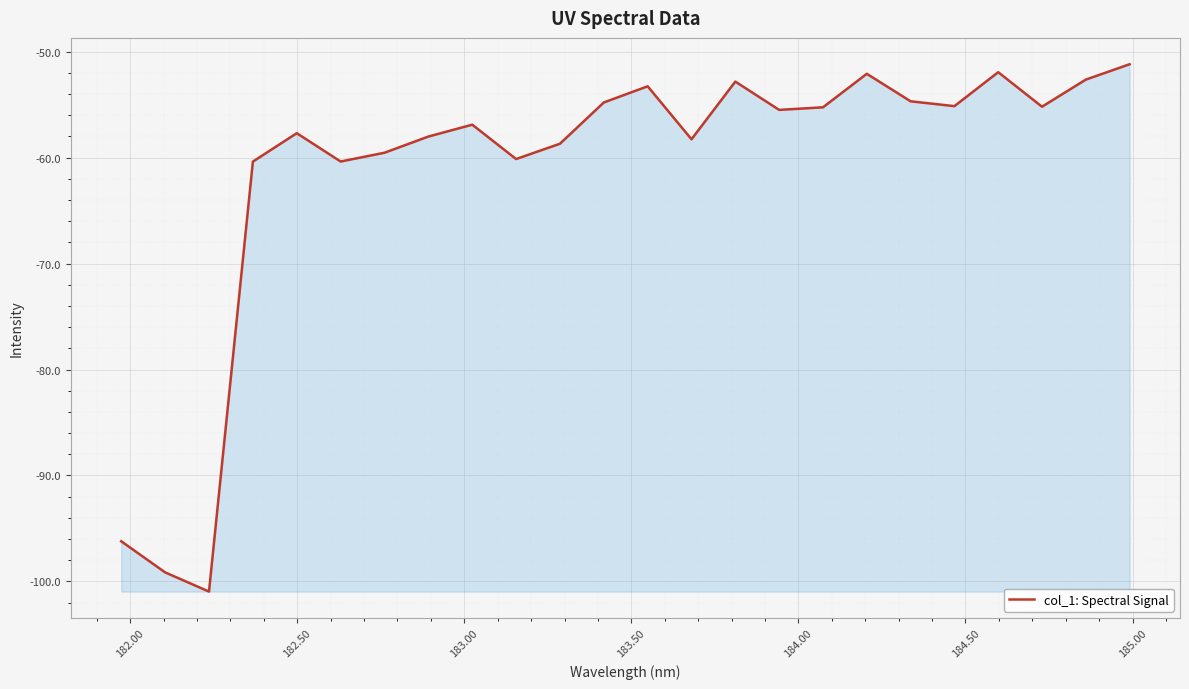

What is the difference between the maximum and minimum values?

49.8